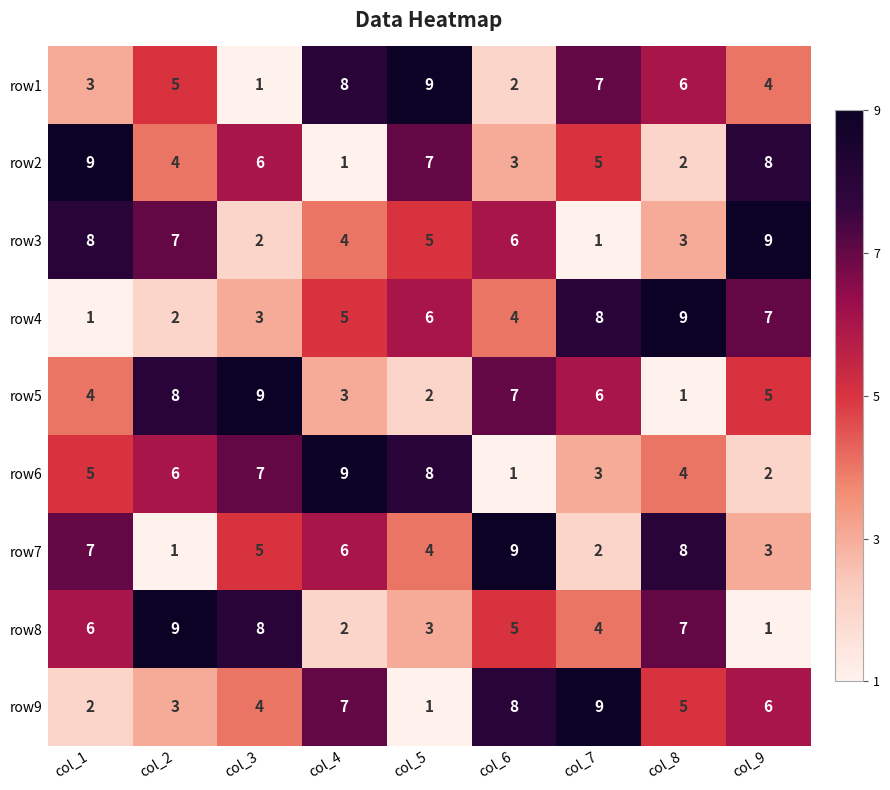

At how many categories does at least one series exceed 4?

9